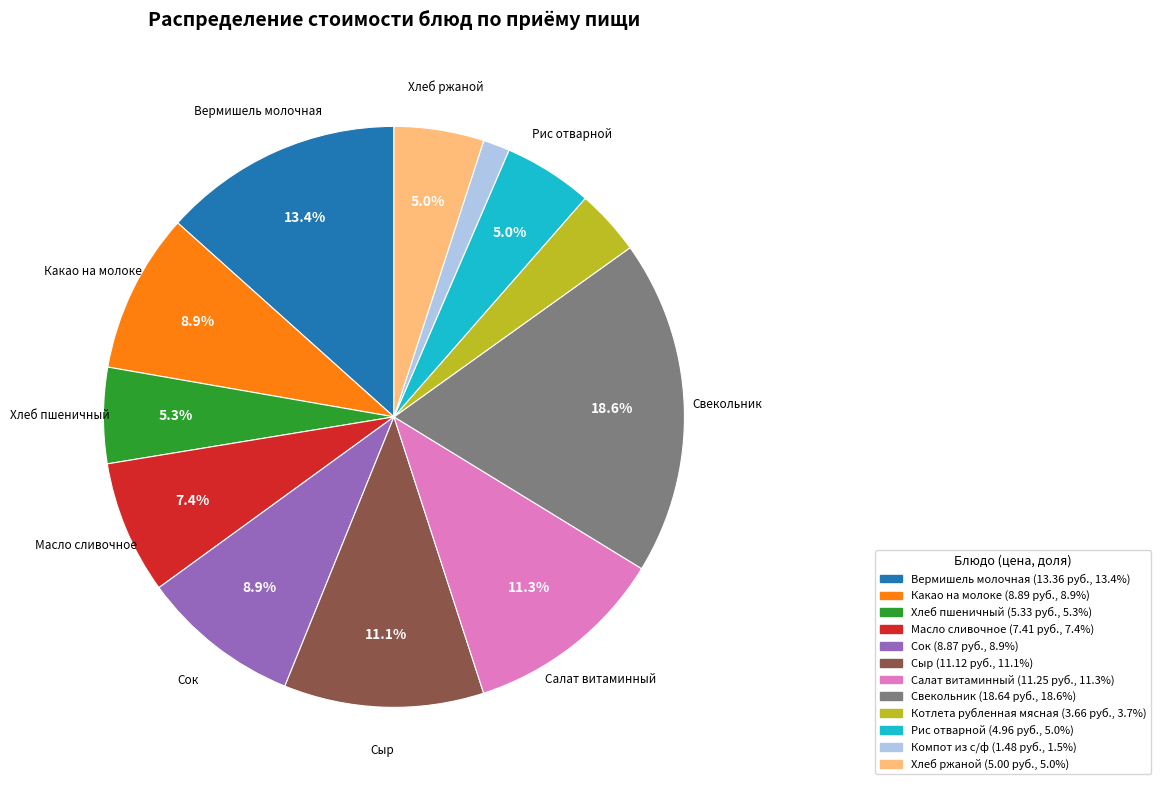

Do Хлеб ржаной and Какао на молоке together represent more than half of the pie?

No